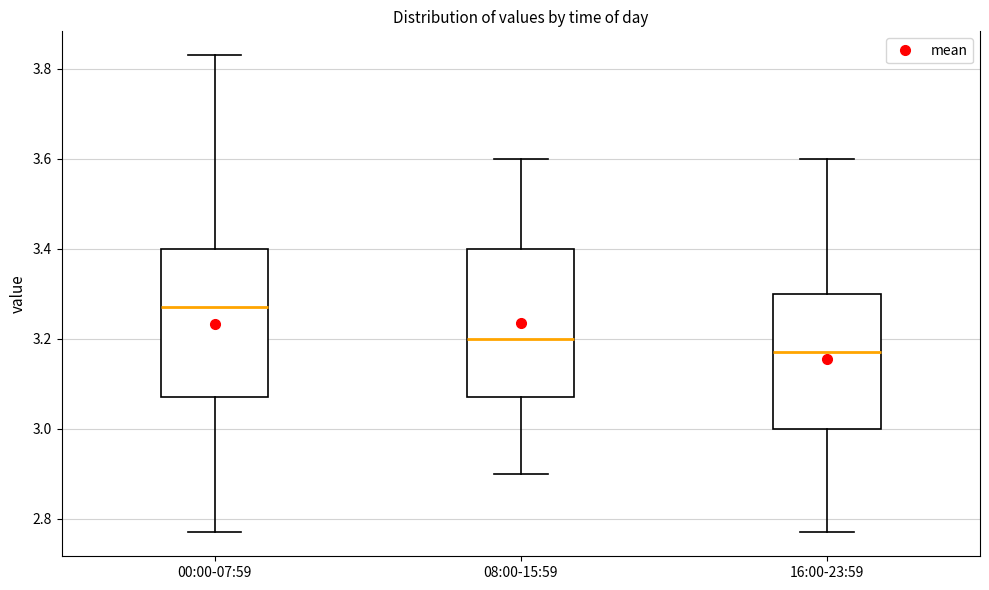

Reading left to right, transcribe this box plot: for each box, give where its median line is, the range the box spans, and where its two whiskers end, as read against the y-axis. The values are not printed on the chart, so give them approximately, as read against the axis.

00:00-07:59: median 3.28, box 3.08 to 3.40, whiskers 2.78 to 3.84
08:00-15:59: median 3.20, box 3.08 to 3.40, whiskers 2.90 to 3.60
16:00-23:59: median 3.18, box 3.00 to 3.30, whiskers 2.78 to 3.60